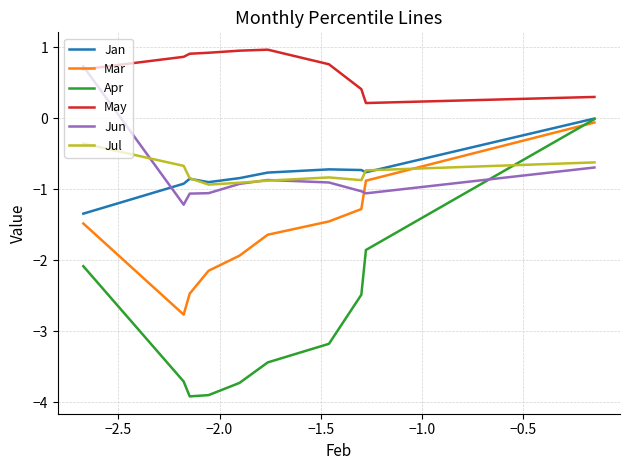

True or false: May and Jul intersect in this chart.

False